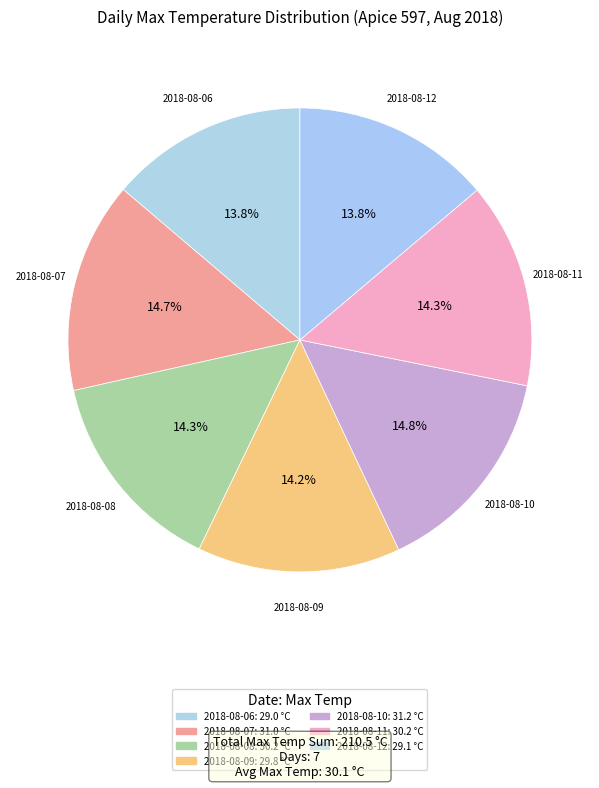

Between 2018-08-12 and 2018-08-07, which is larger?

2018-08-07